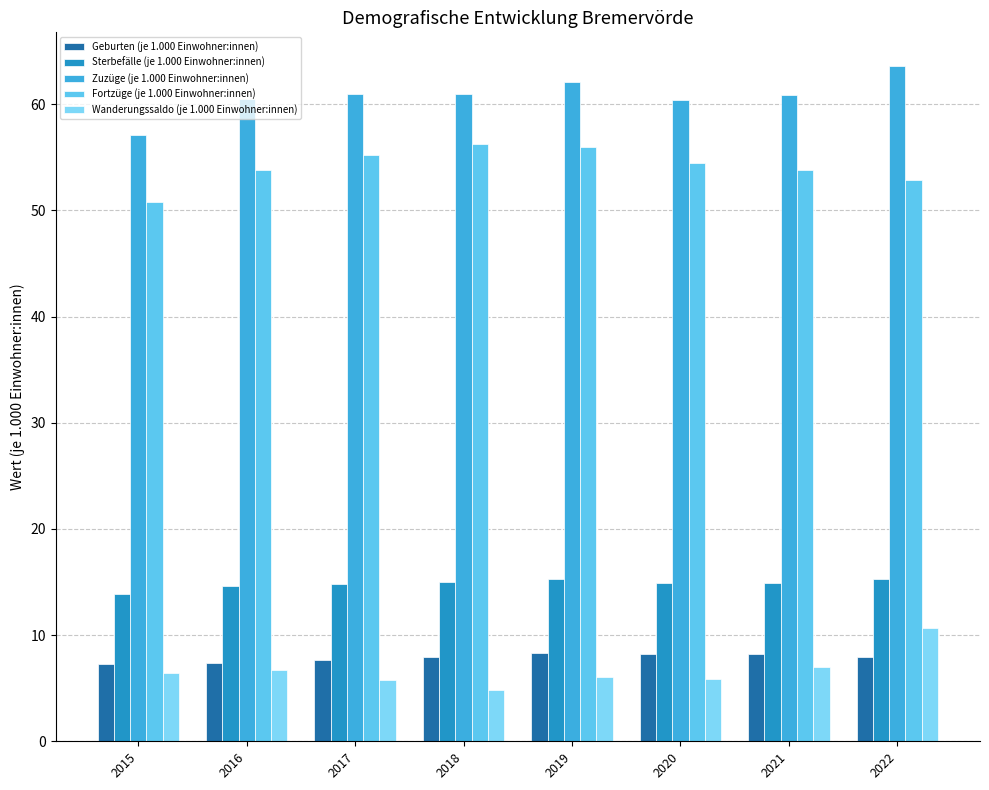

Are the bars grouped side by side (vs. stacked)?

Yes